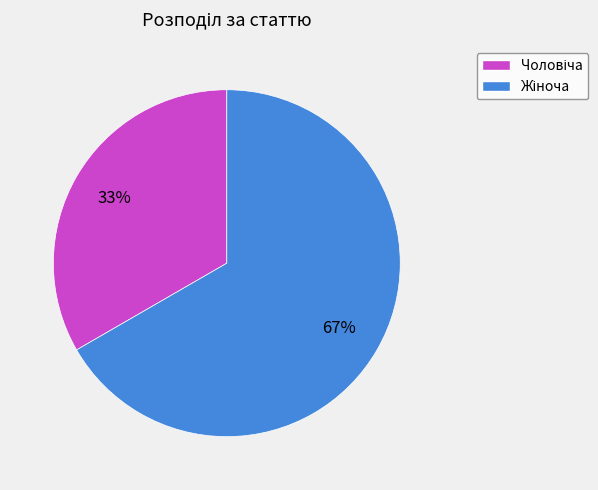

How many segments does this pie chart have?

2